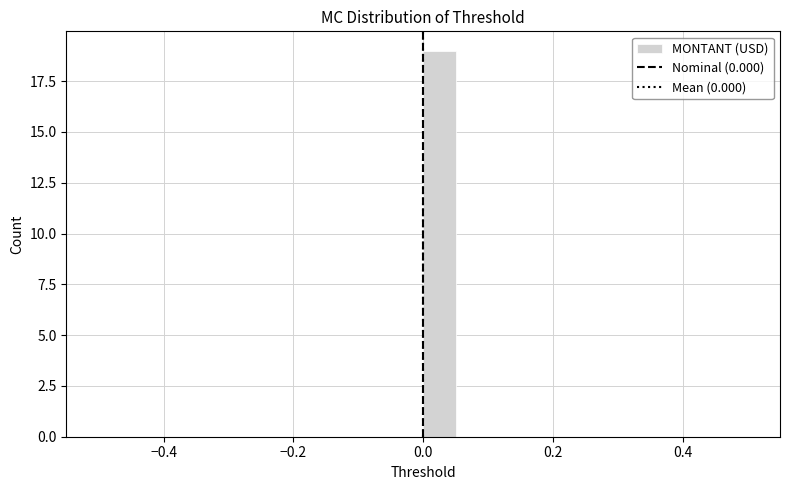

Around what value on the x-axis is the tallest bar? Give the approximate position of its centre, as read against the axis.

0.02